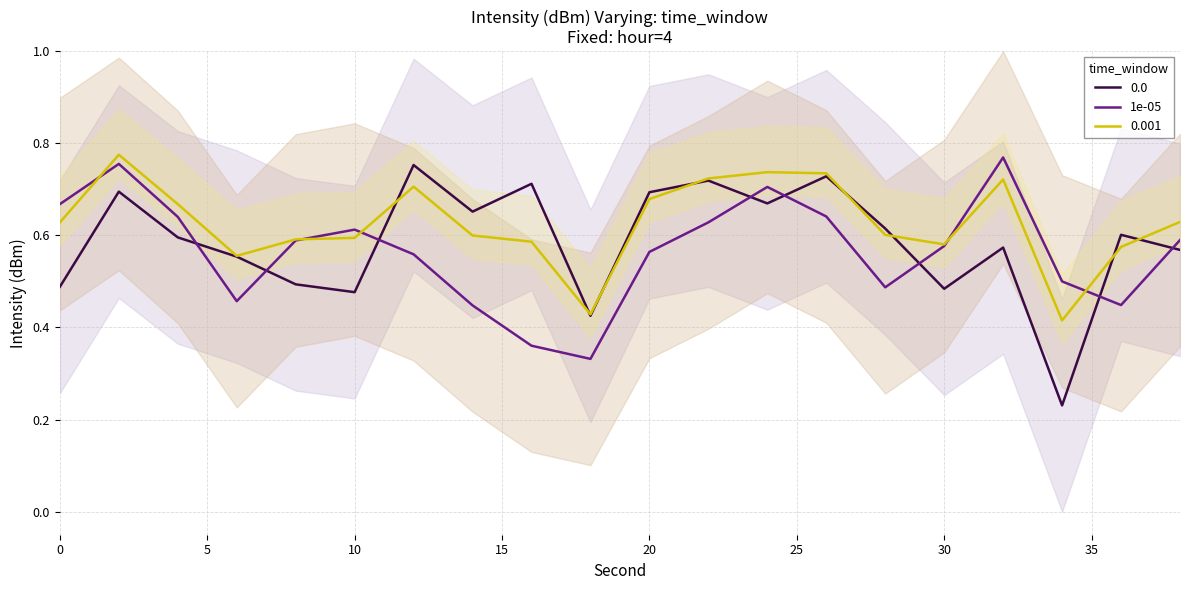

The value of 0.0 at 20 is 0.7. True or false?

True